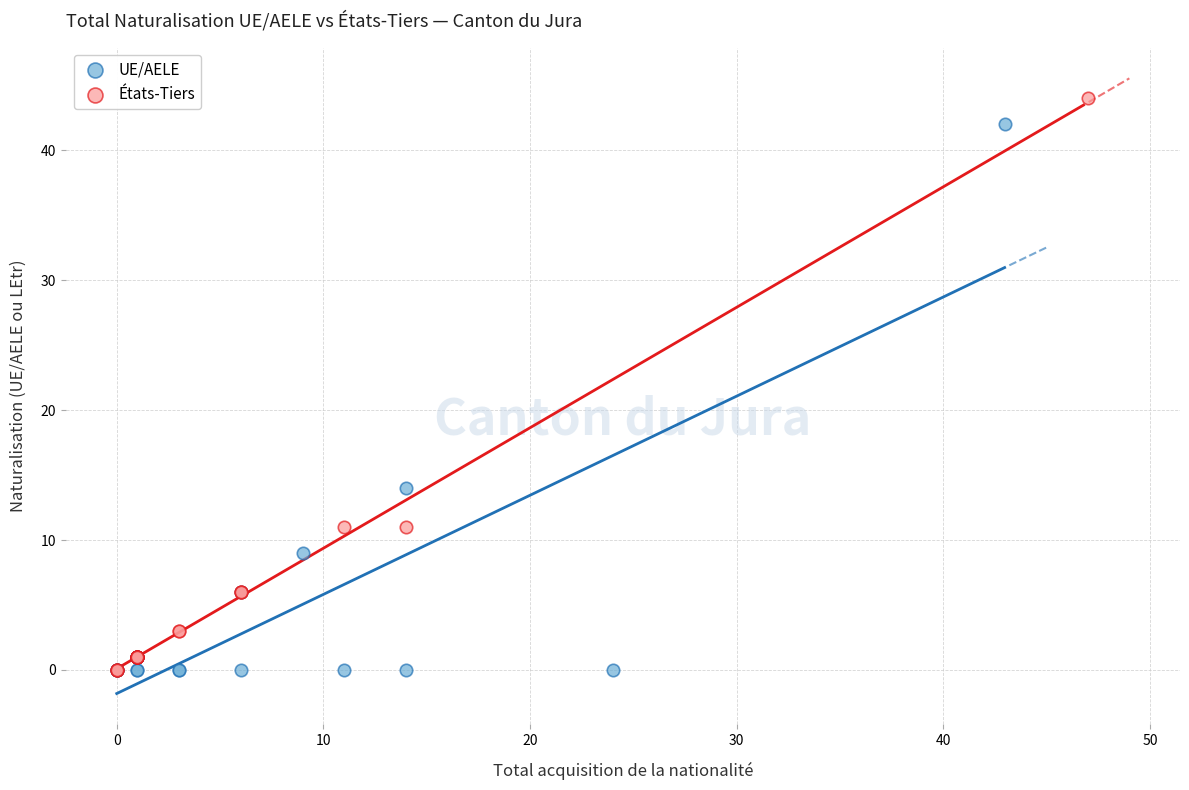

Which series has the widest spread of Y values?

États-Tiers